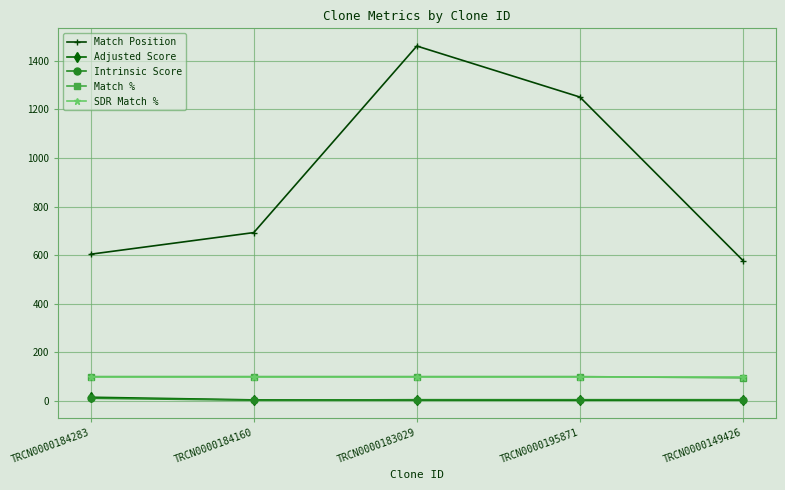

True or false: Adjusted Score and Match % cross at least once.

False